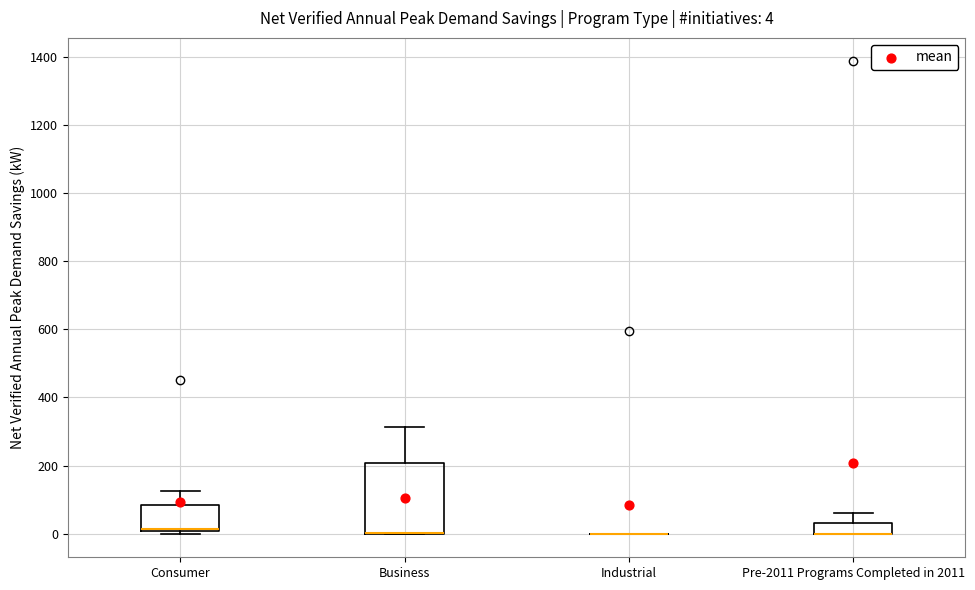

Which box is the tallest, from its lower edge to its upper edge?

Business